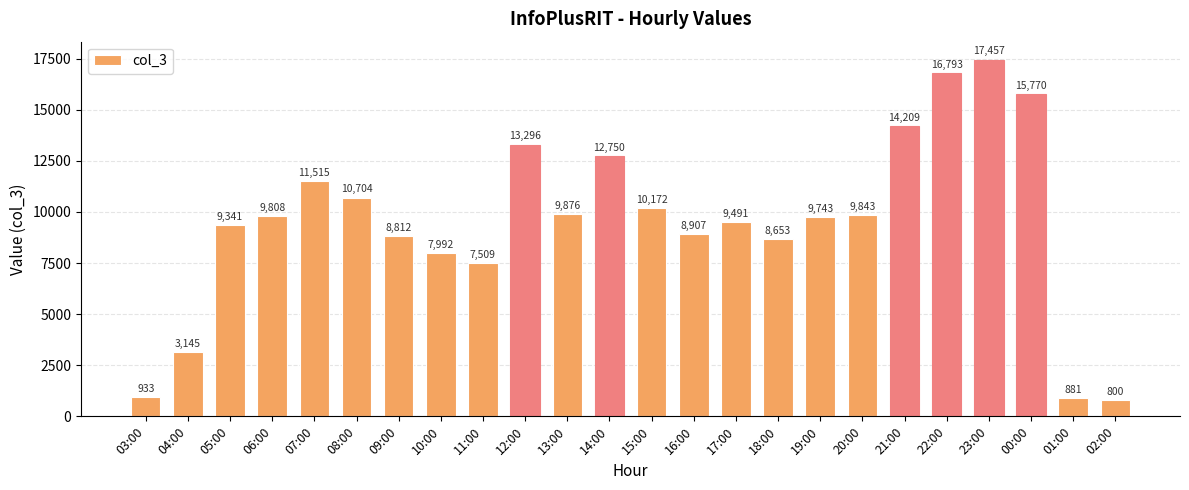

What is the ratio of the value at 06:00 to the value at 02:00?

12.3